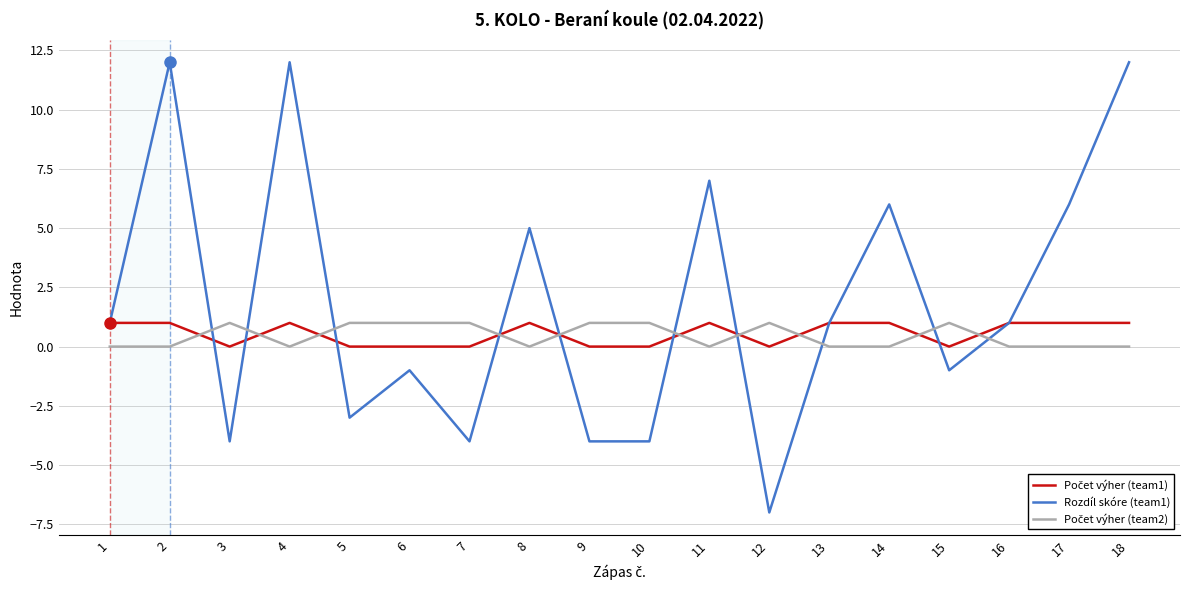

What is the difference between the maximum and second lowest values in the Rozdíl skóre (team1) series?

16